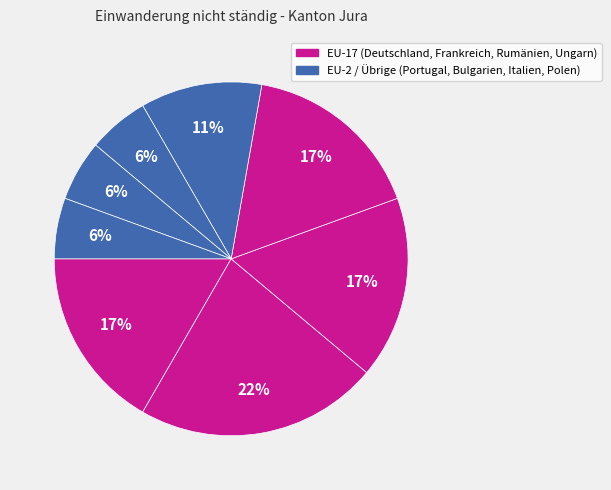

How many segments does this pie chart have?

8